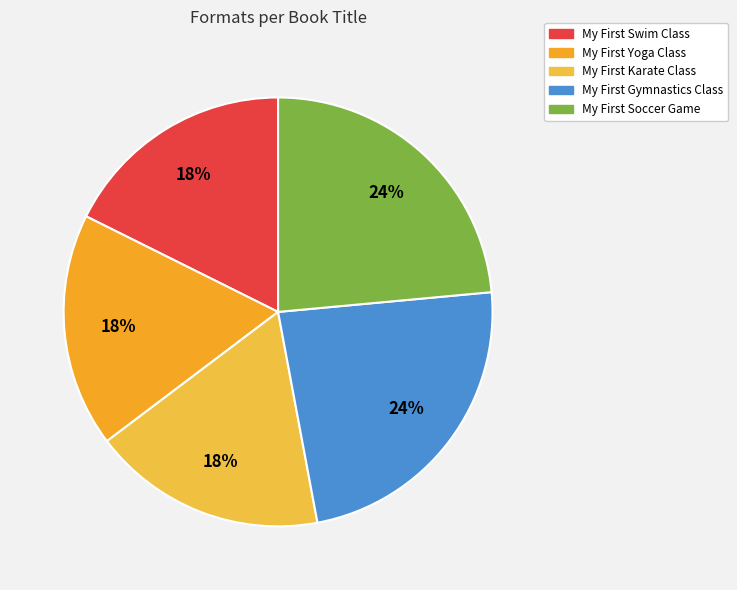

Which slice is the largest?

My First Gymnastics Class